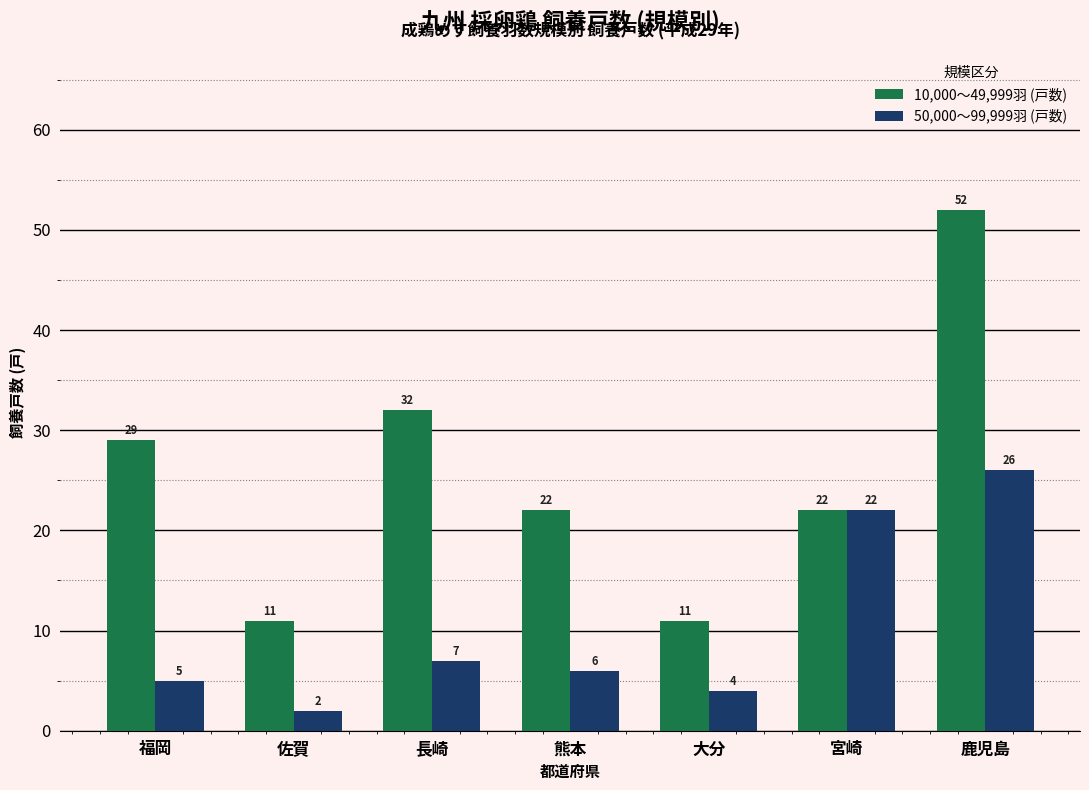

What position from the left is 大分?

5